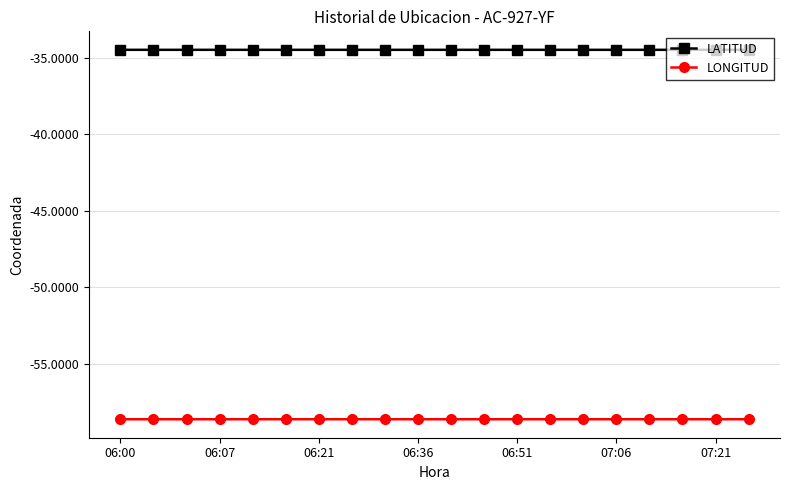

Does the chart have visible grid lines?

Yes